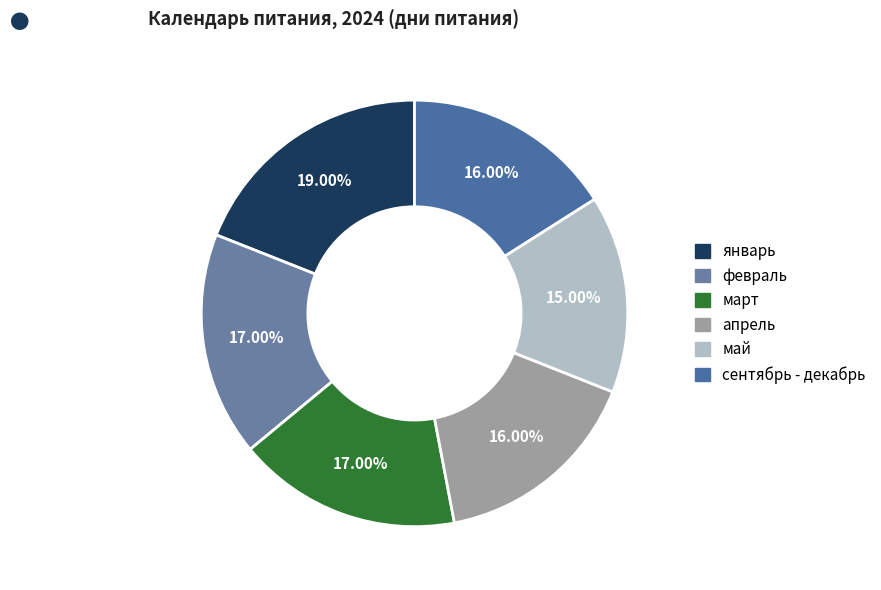

To the nearest percent, what portion does март represent?

17%